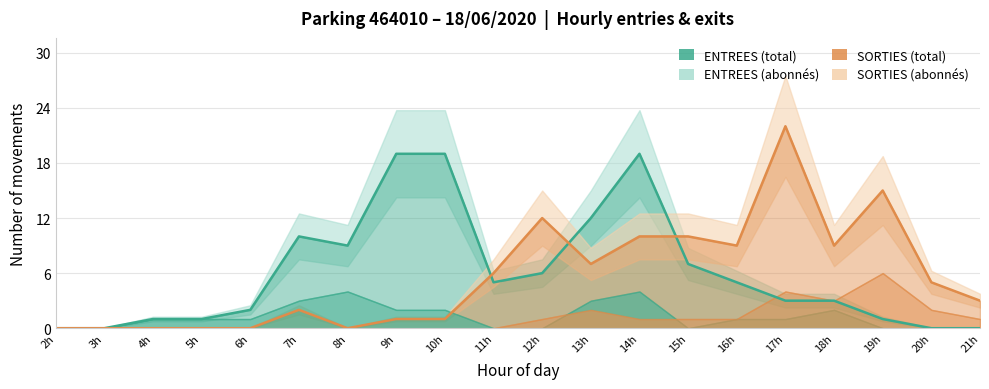

How many positive values does the SORTIES (total) series have?

14